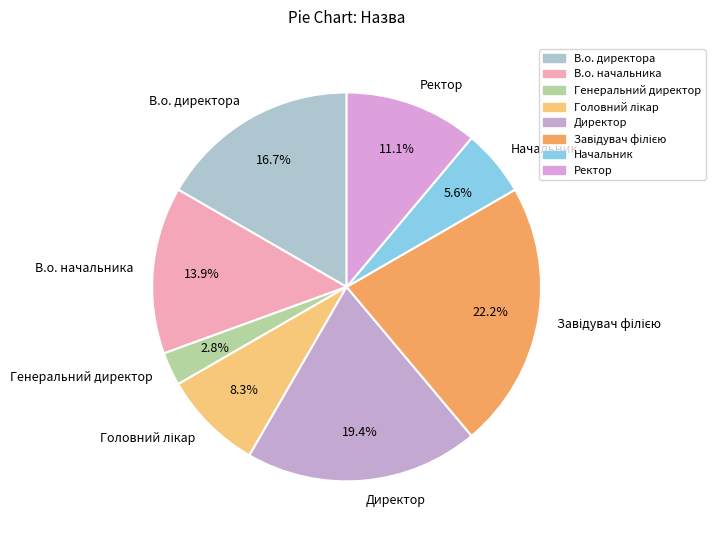

The Директор slice represents 27% of the pie. True or false?

False